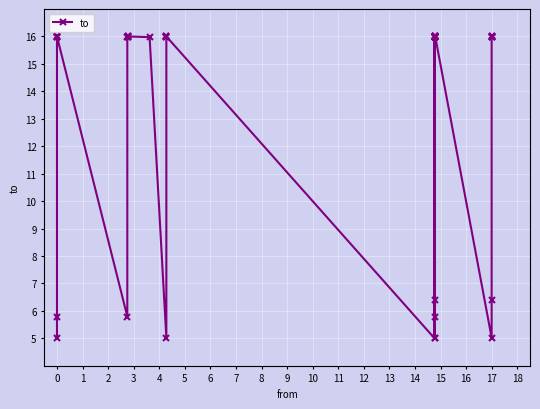

Reading right to left, what are all the values shown in this chart?

16.0	16.0	16.0	16.0	16.0	6.4	5.0	16.0	16.0	16.0	16.0	16.0	16.0	16.0	16.0	16.0	16.0	6.4	5.0	16.0	5.8	5.0	16.0	16.0	16.0	16.0	5.0	16.0	16.0	16.0	16.0	16.0	16.0	5.8	16.0	16.0	16.0	16.0	5.8	5.0